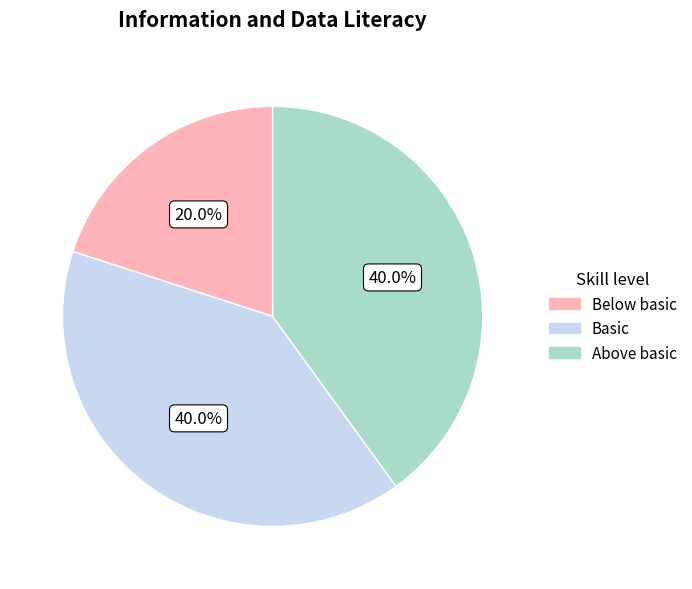

What is the ratio of the value at Basic to the value at Above basic?

1.0